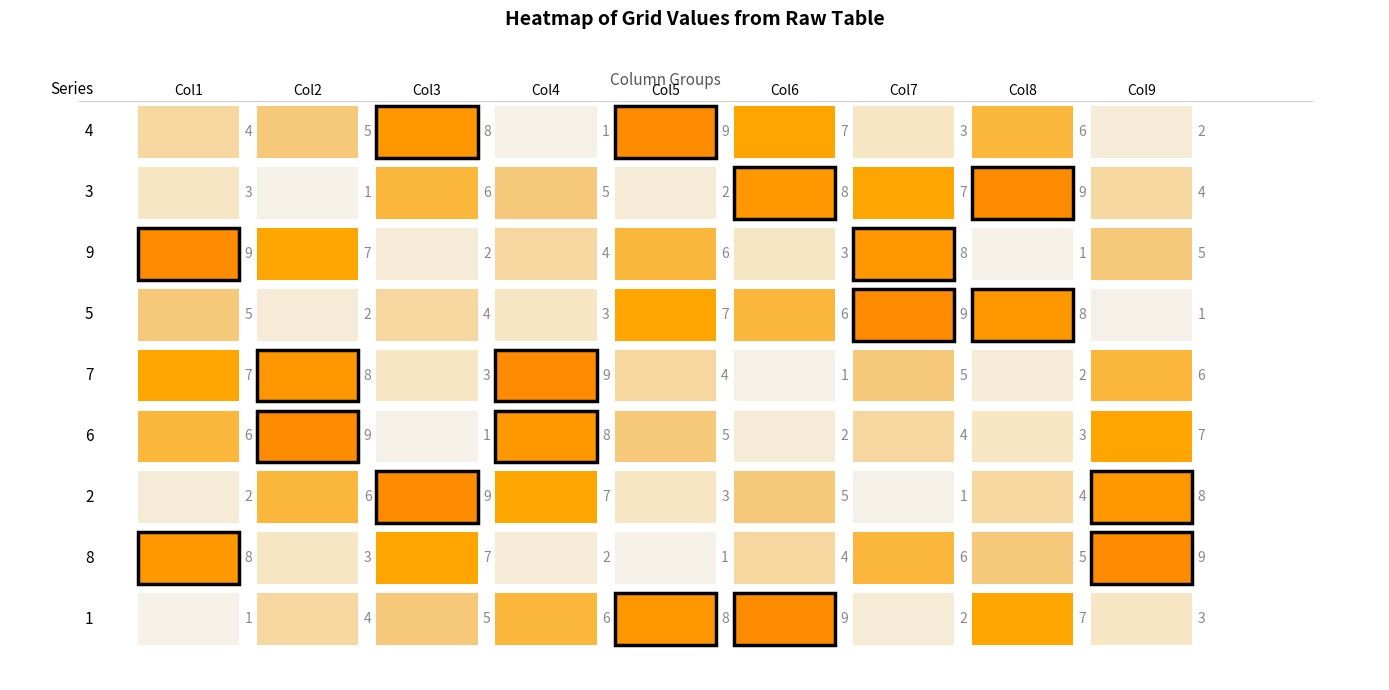

How many categories are shown in the chart?

9